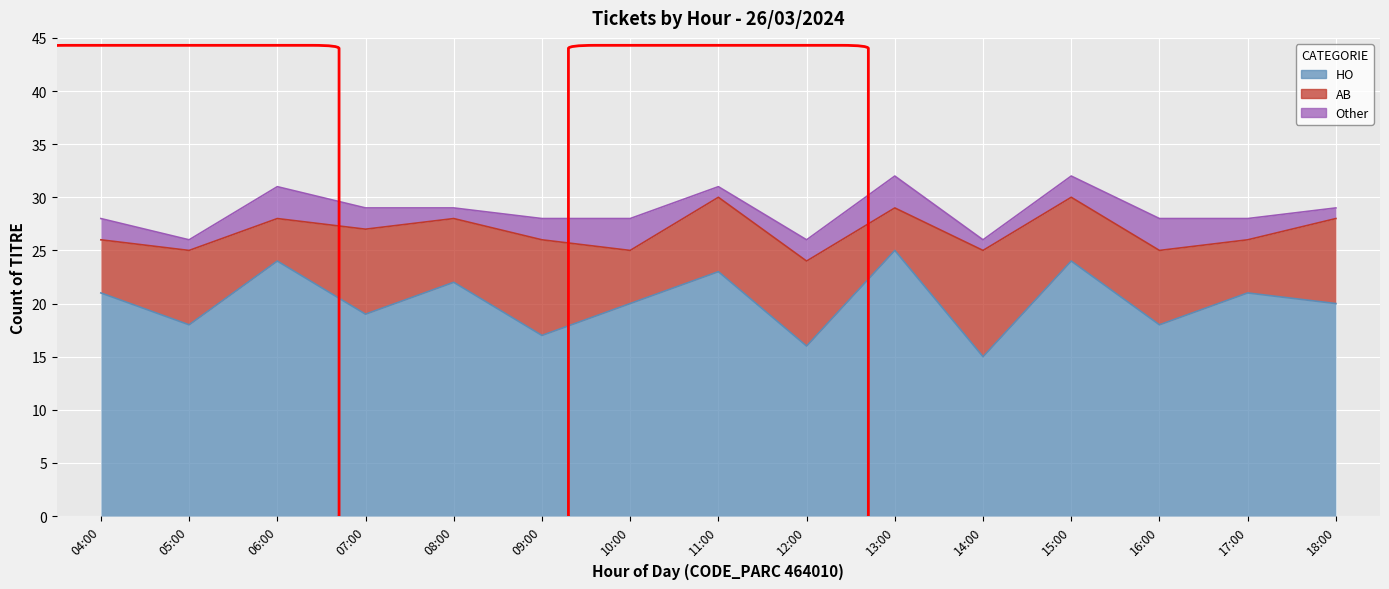

Which has a higher value, 16:00 or 14:00?

16:00